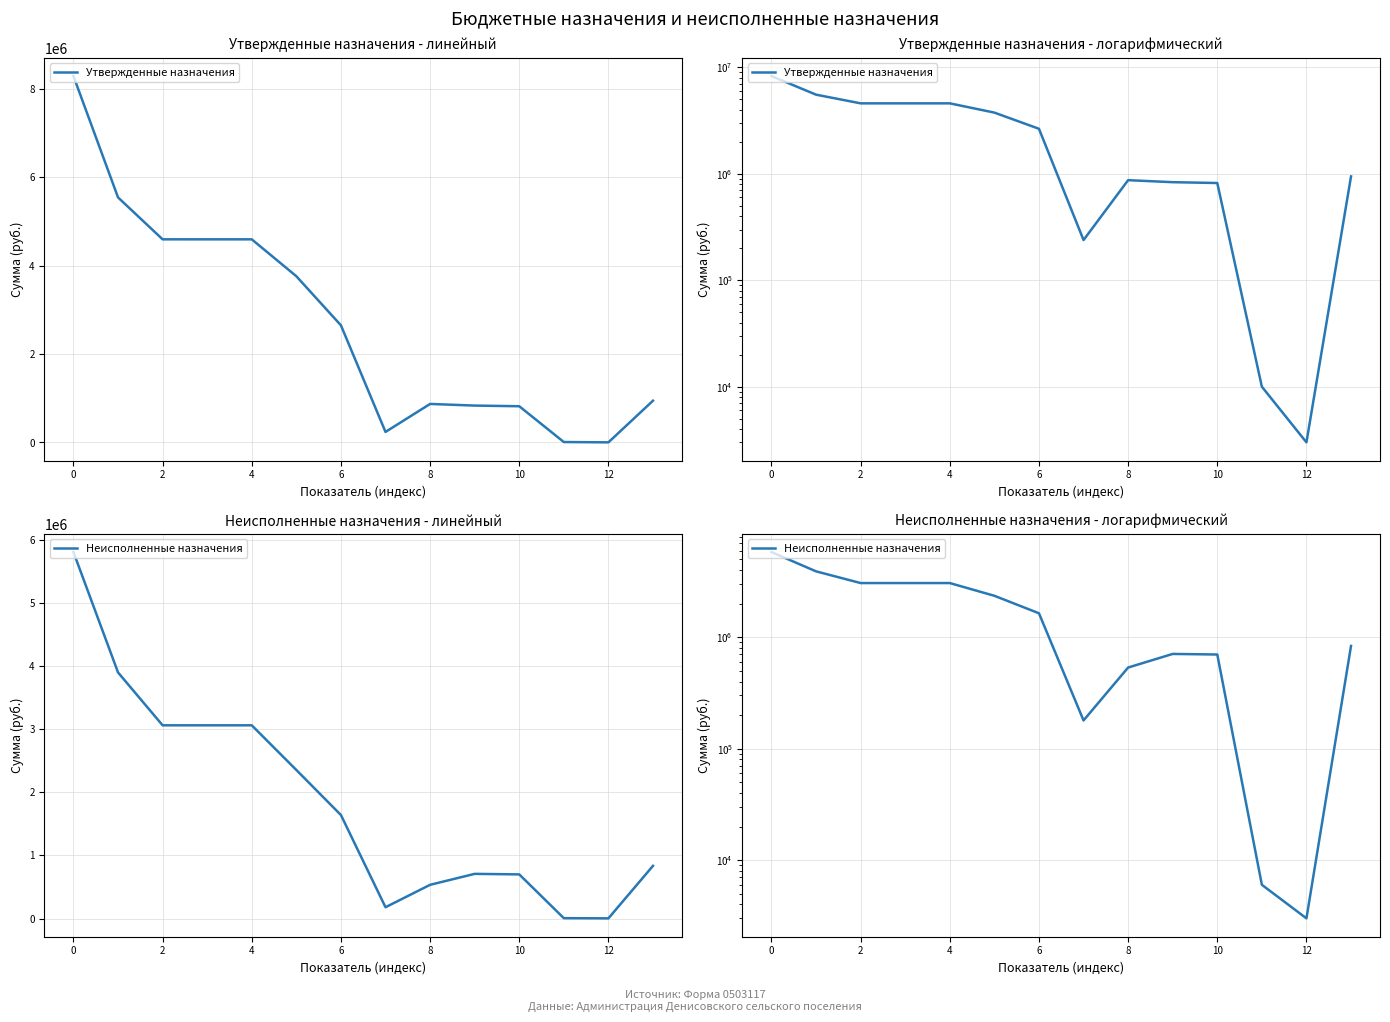

Which label corresponds to the smallest value in the chart?

12